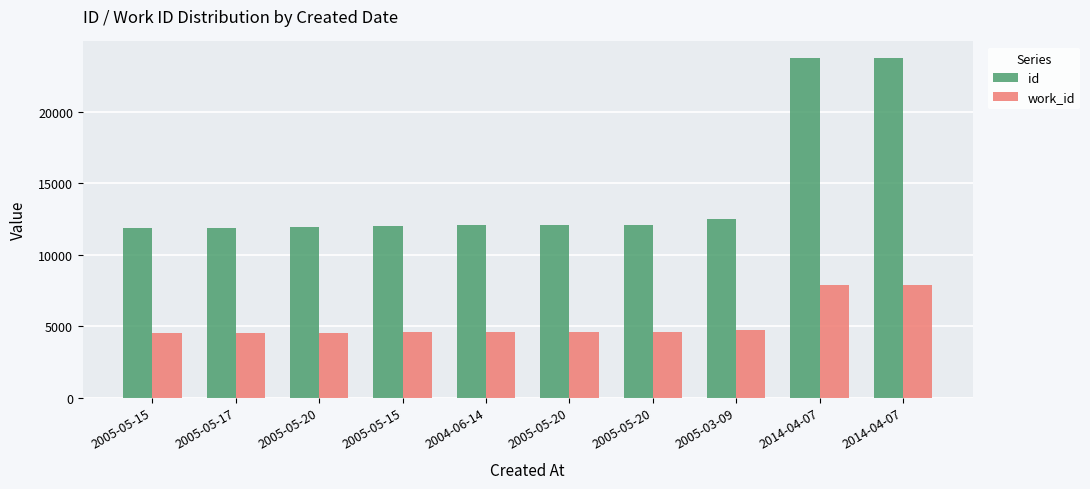

What is the difference between the highest and lowest values at 2005-03-09?

7767